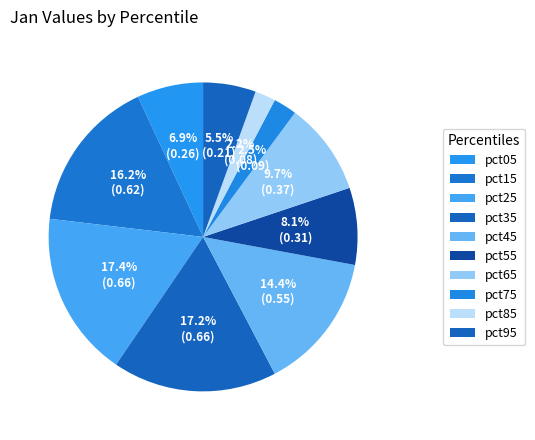

Is it true that pct55 is 1% of the pie?

False